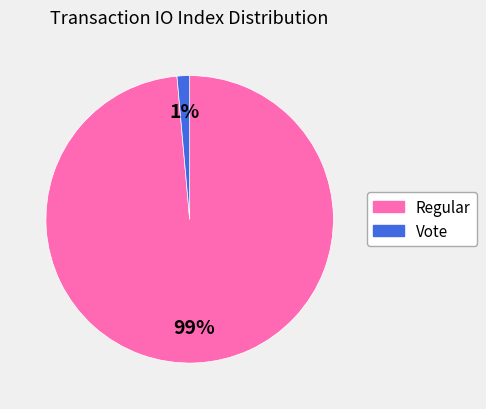

To the nearest percent, what portion does Regular represent?

99%